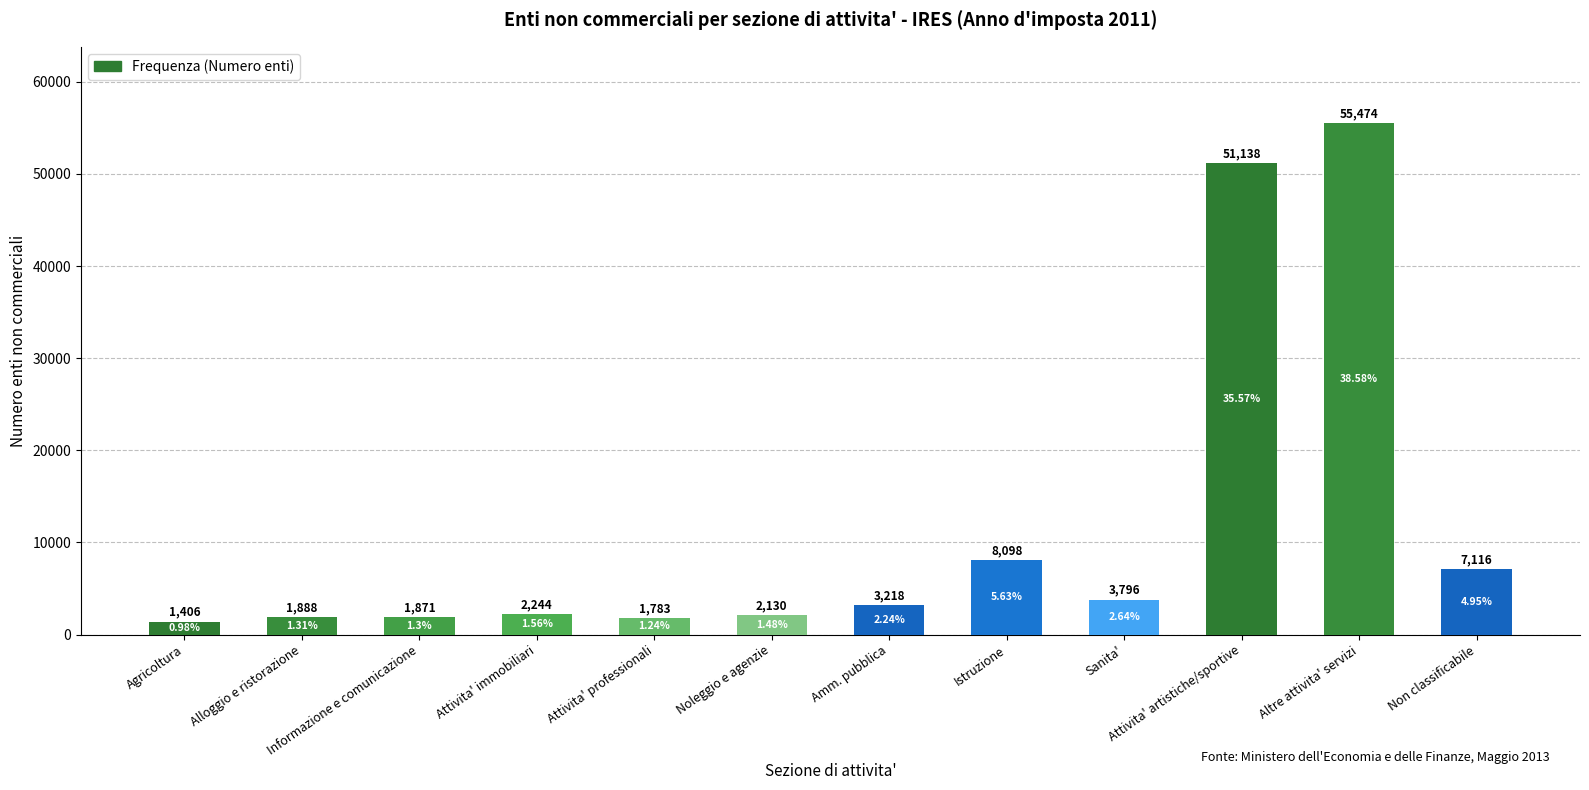

Reading left to right, list all the values displayed in this chart.

Agricoltura=1406	Alloggio e ristorazione=1888	Informazione e comunicazione=1871	Attivita' immobiliari=2244	Attivita' professionali=1783	Noleggio e agenzie=2130	Amm. pubblica=3218	Istruzione=8098	Sanita'=3796	Attivita' artistiche/sportive=51138	Altre attivita' servizi=55474	Non classificabile=7116